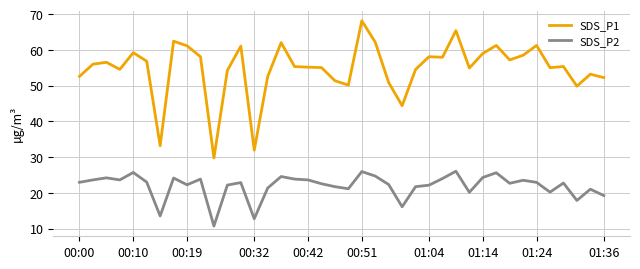

Which series has the largest total across all categories?

SDS_P1